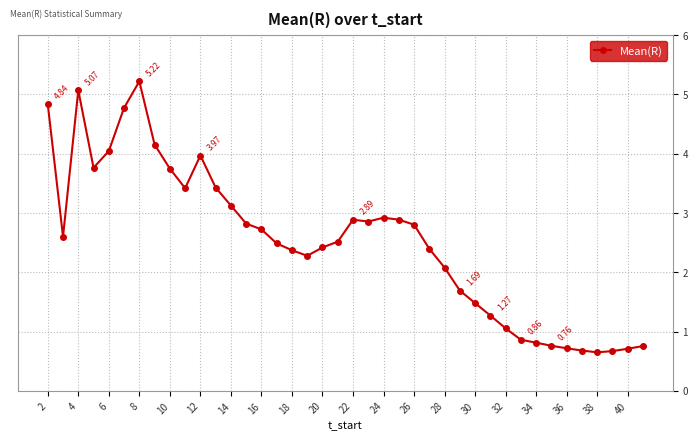

What is the difference between the maximum and second lowest values?

4.5